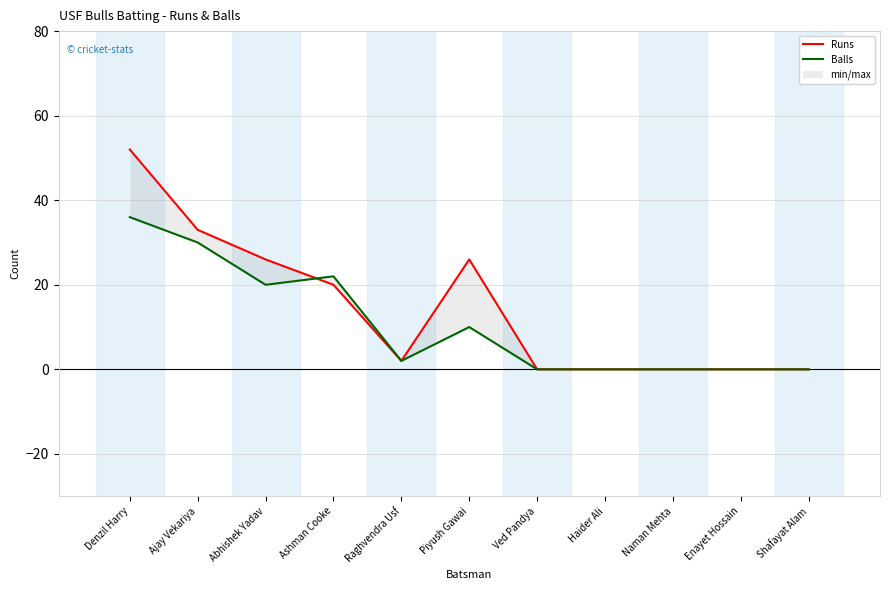

Reading right to left, what are all the values shown in this chart?

Runs: 0	0	0	0	0	26	2	20	26	33	52
Balls: 0	0	0	0	0	10	2	22	20	30	36